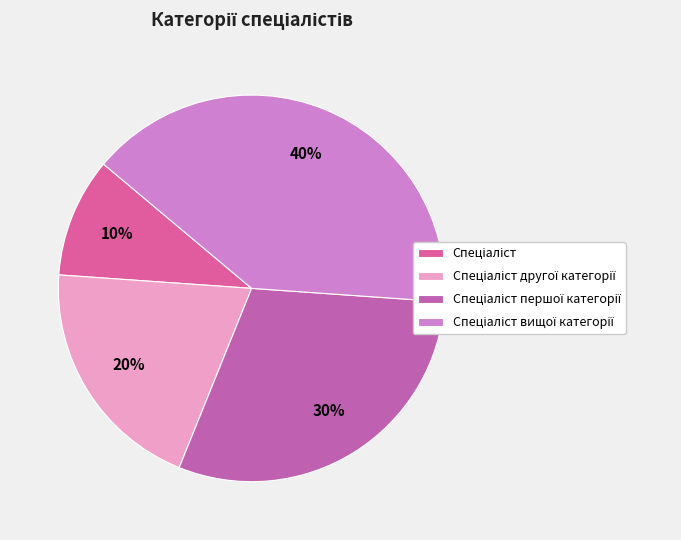

Count the number of slices in the pie.

4